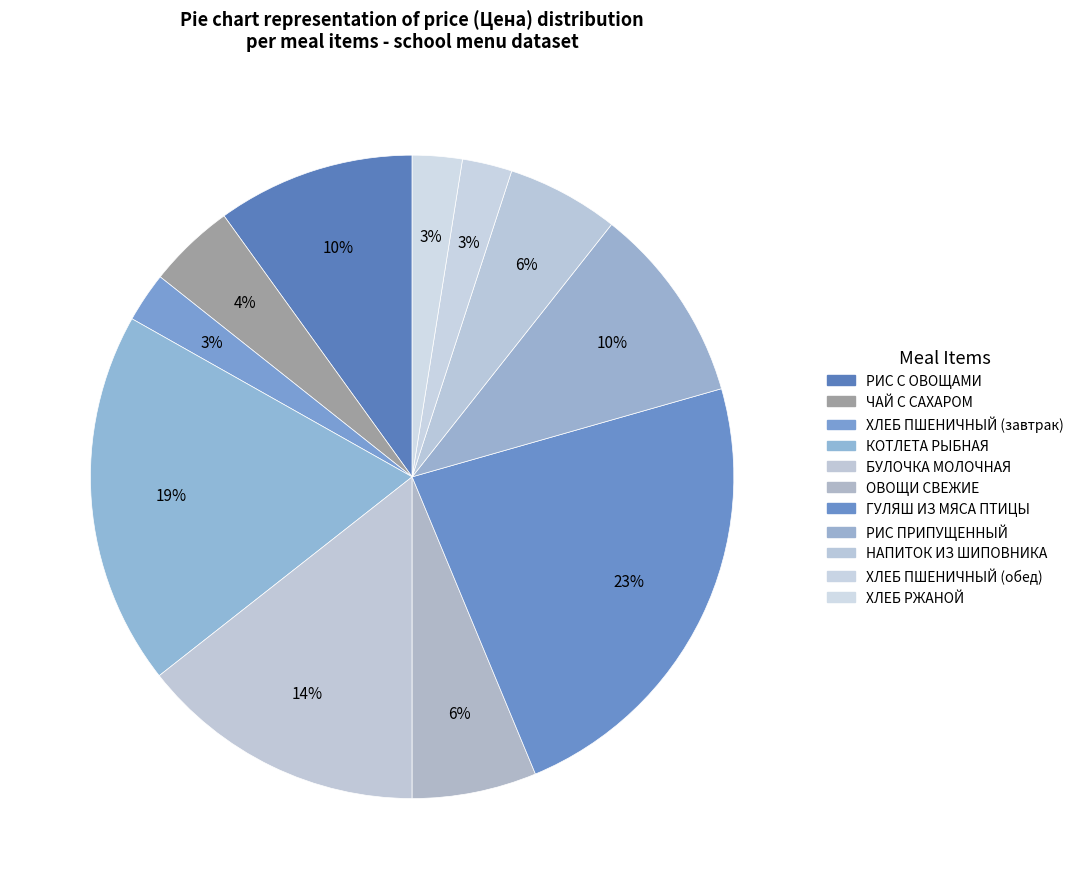

Count the number of slices in the pie.

11